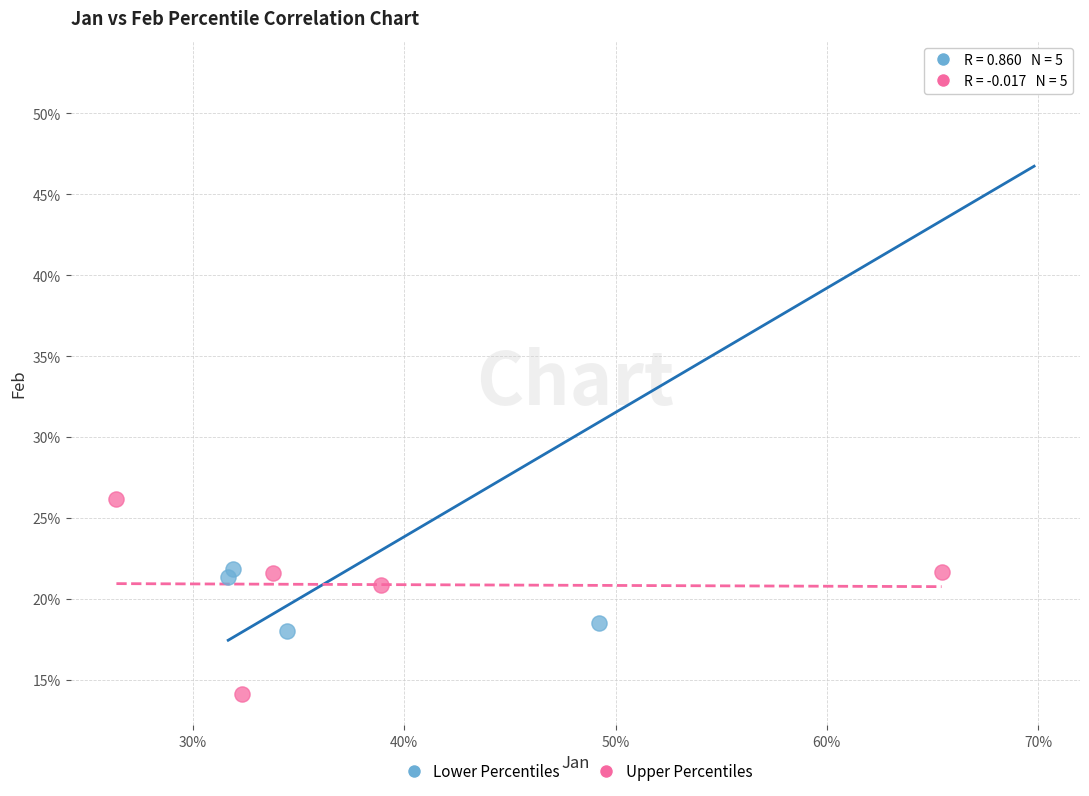

Which series has the largest Y range (max minus min)?

Lower Percentiles